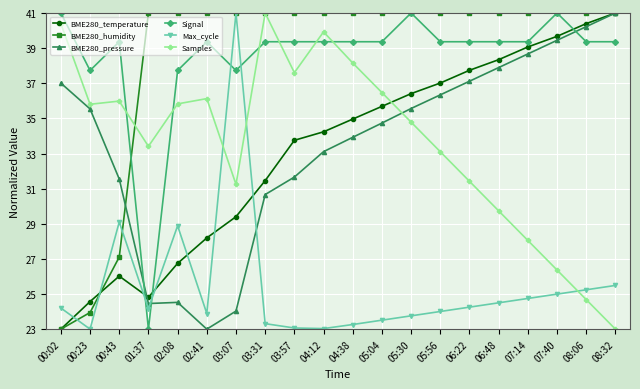

Between which two adjacent categories do Signal and Max_cycle first intersect?

00:43 and 01:37